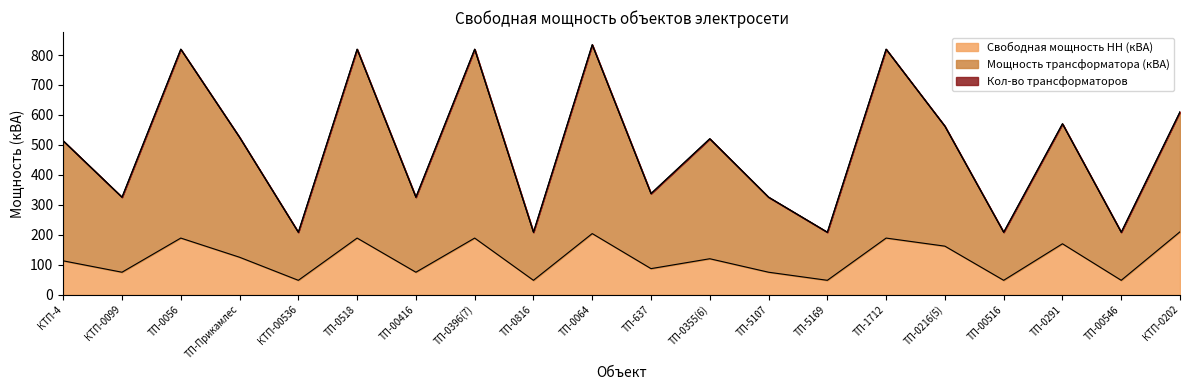

True or false: Мощность трансформатора (кВА) and Свободная мощность НН (кВА) intersect in this chart.

False